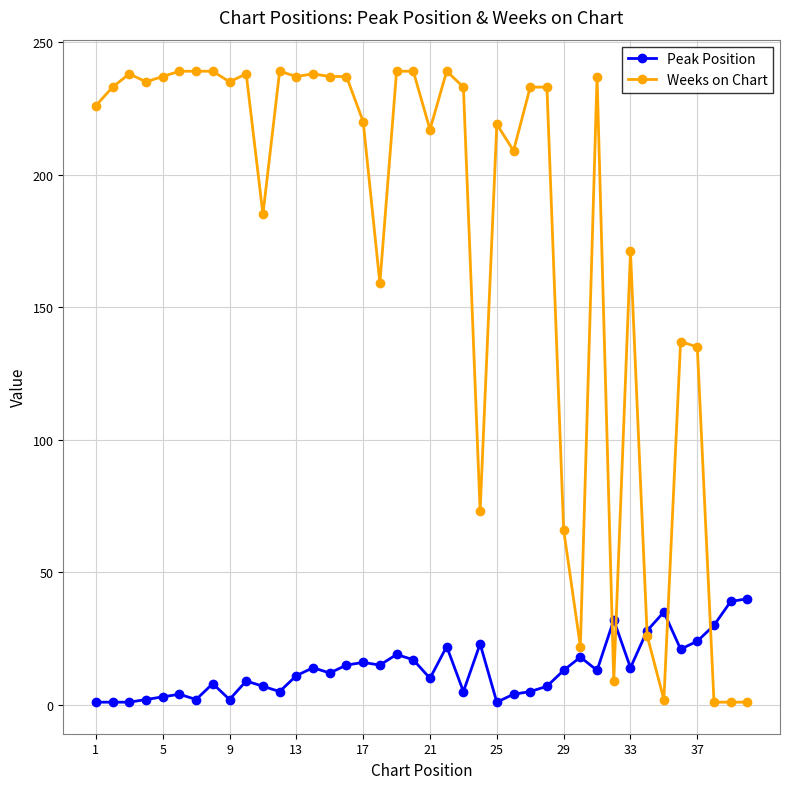

At how many categories does at least one series exceed 78?

31